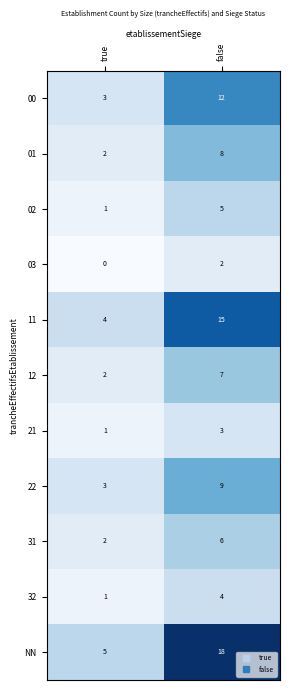

What is the difference between the 12 values at true and false?

5